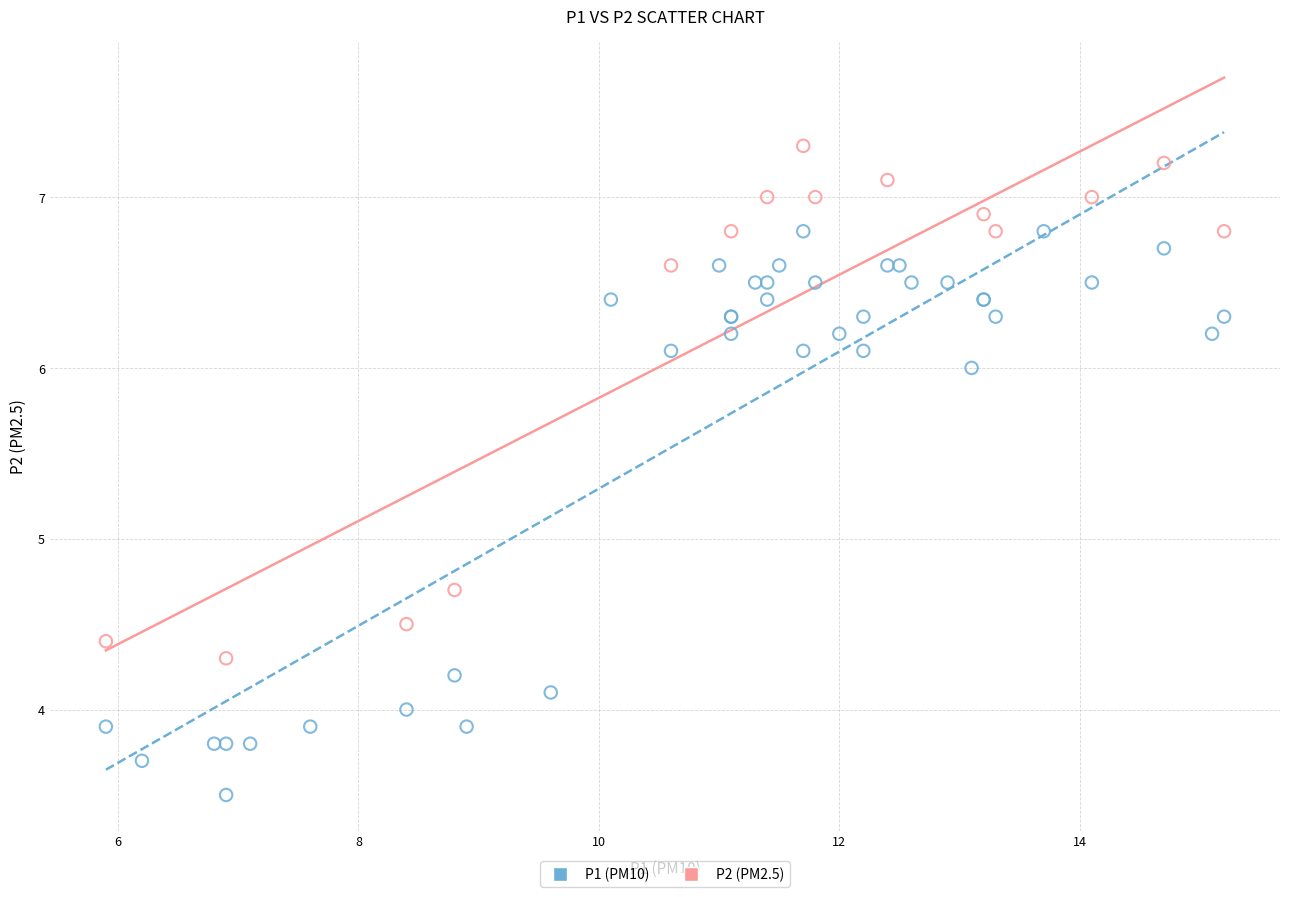

Which series contains the lowest Y value?

P1 (PM10)